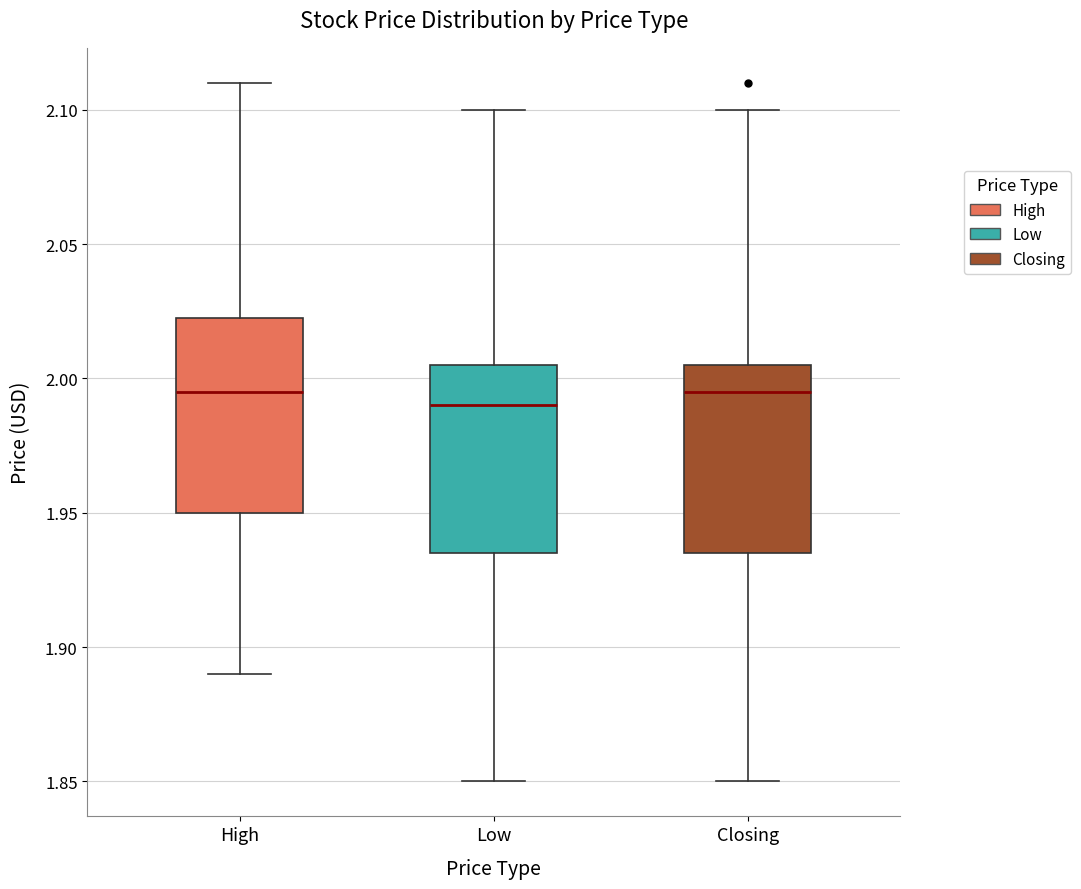

Which box's median line is the lowest?

Low